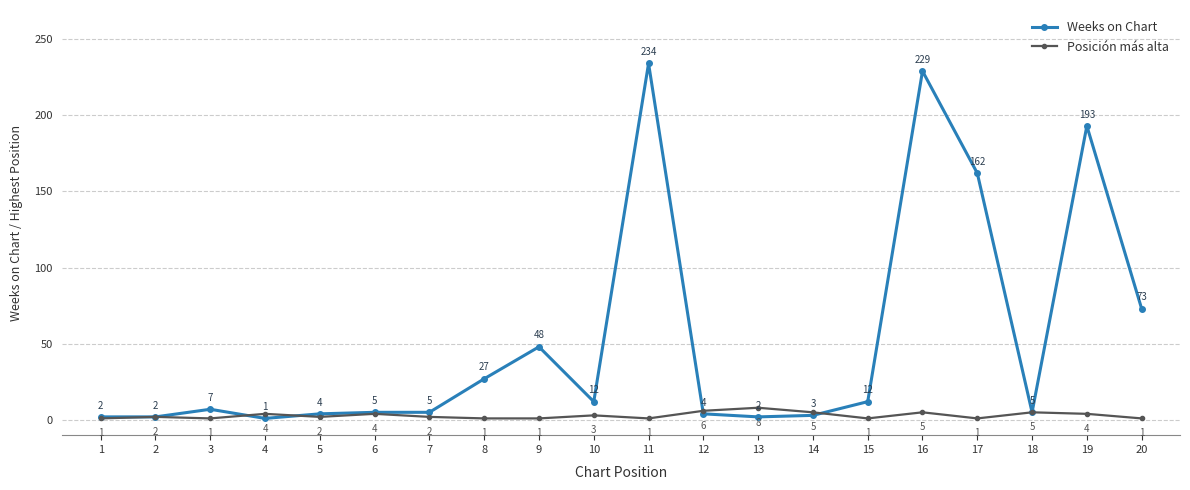

What is the difference between the Posición más alta values at 16 and 10?

2